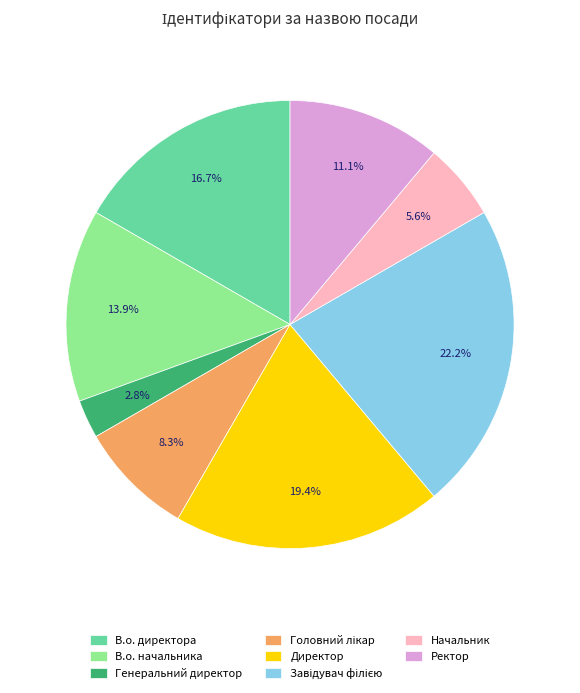

What is the ratio of the value at Начальник to the value at Директор?

0.3